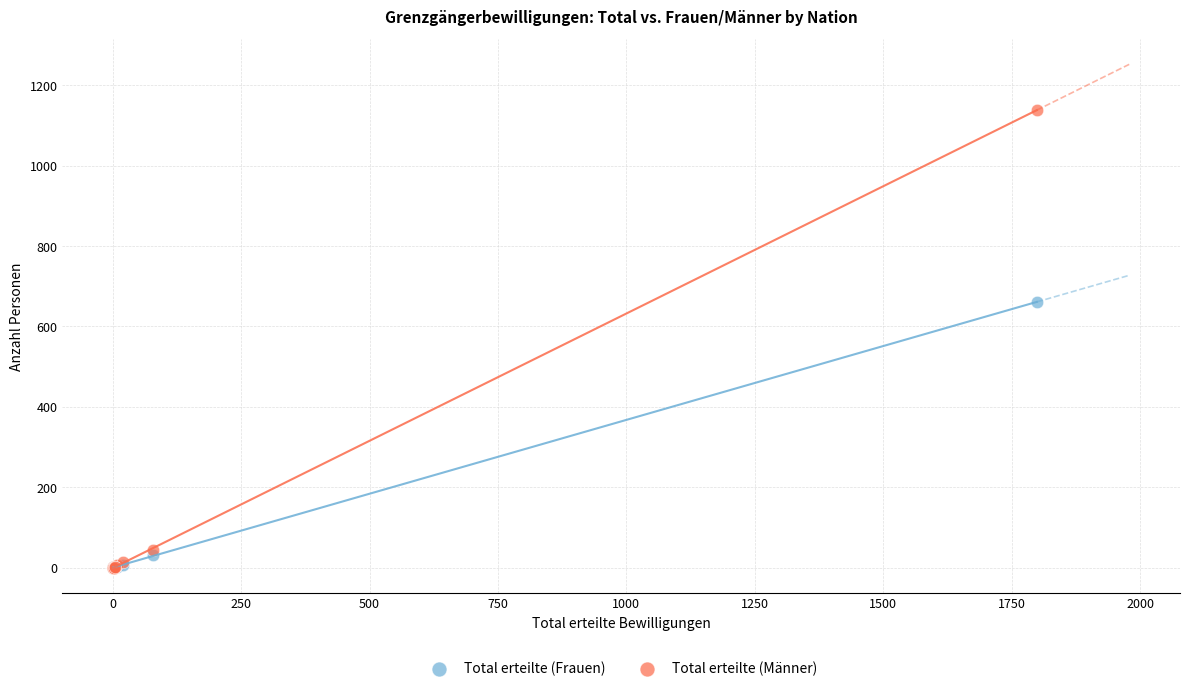

In the Total erteilte (Männer) series, what Y value is closest to 569?

45